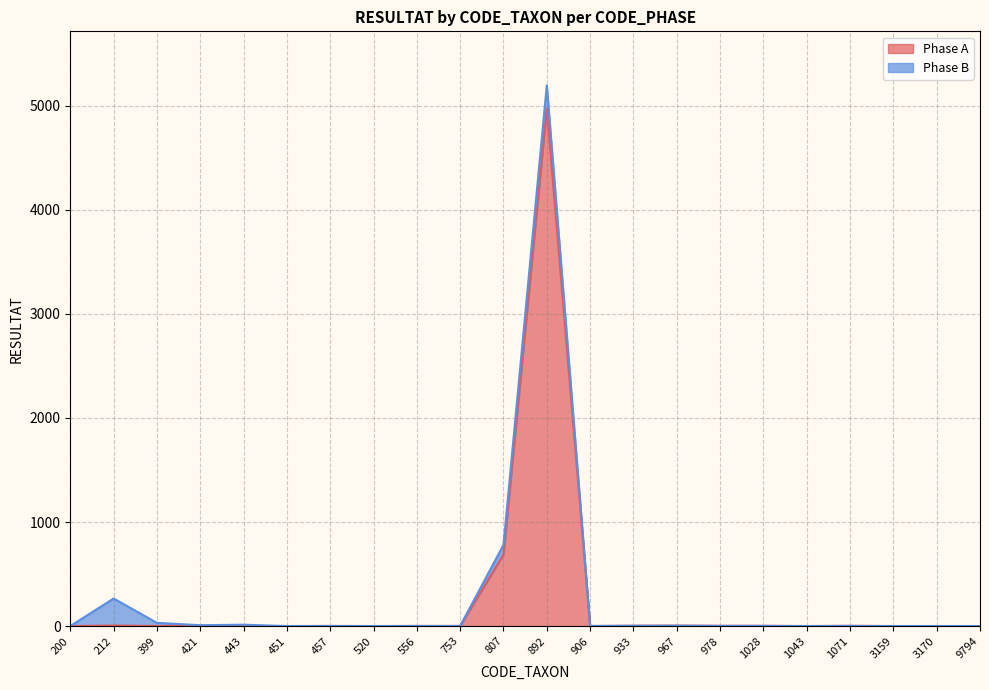

List the labels in order of value, smallest first.

200, 443, 451, 520, 906, 1043, 3159, 3170, 9794, 399, 457, 556, 753, 978, 1028, 1071, 933, 967, 212, 421, 807, 892